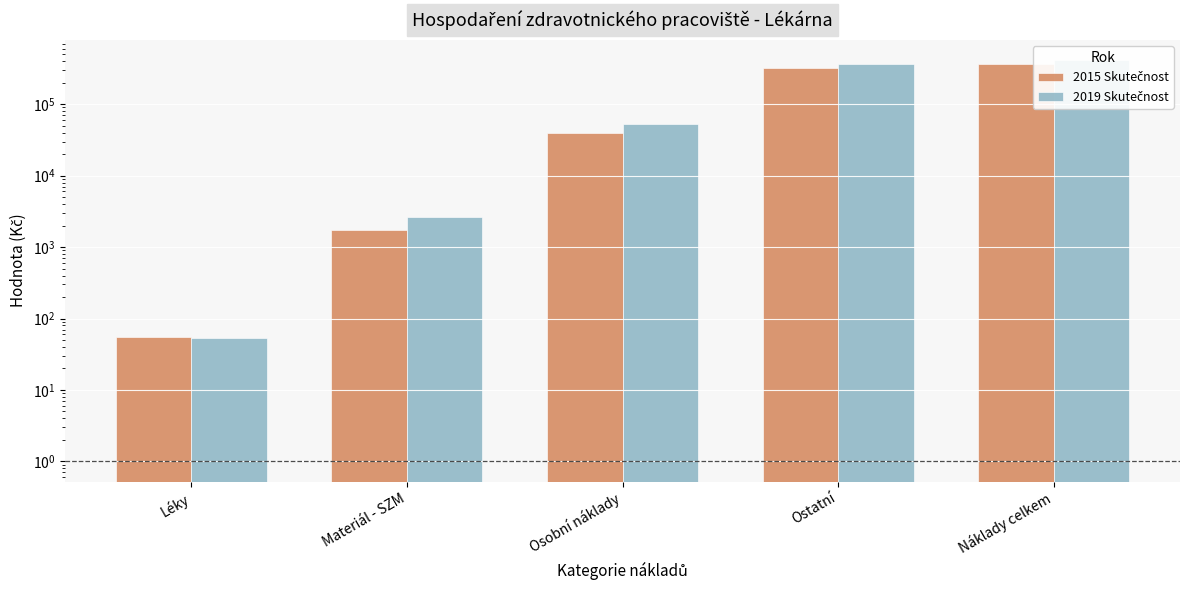

At which category does the chart reach its peak across all series?

Náklady celkem